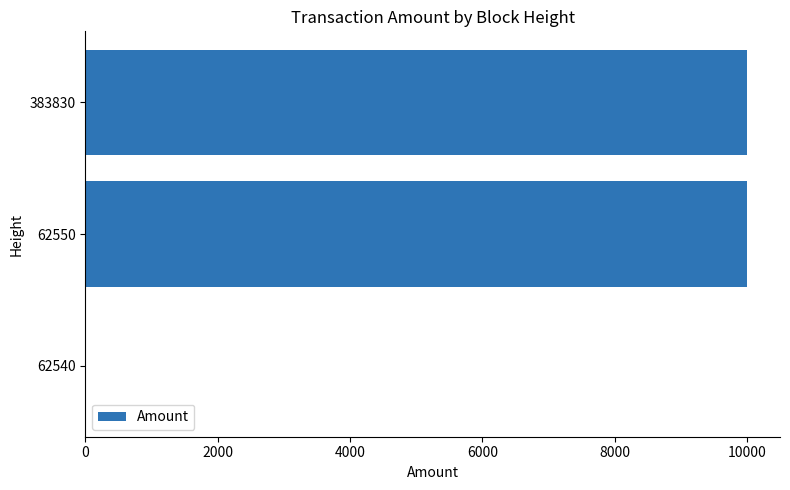

What is the greatest value displayed?

9996